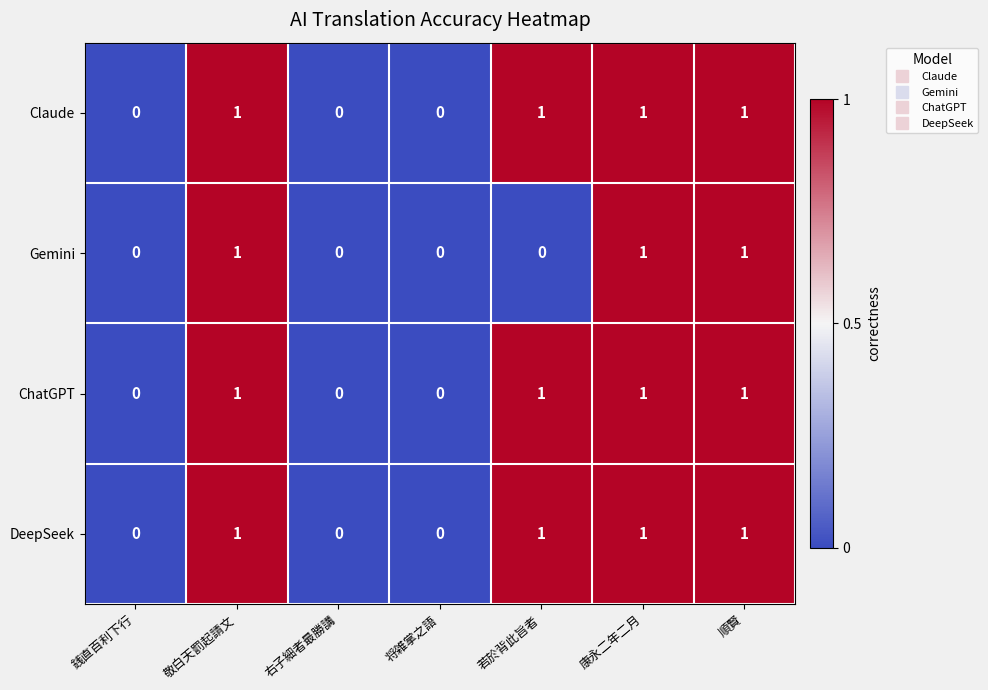

True or false: ChatGPT has a value of 1 at 若於背此旨者.

True